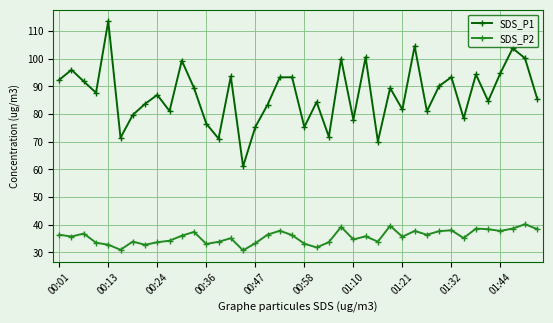

What is the value of the SDS_P1 point at the 24th from the left?

99.9